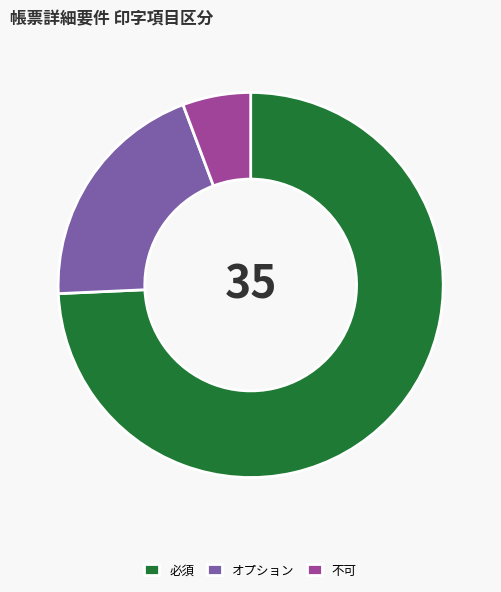

How many segments does this pie chart have?

3